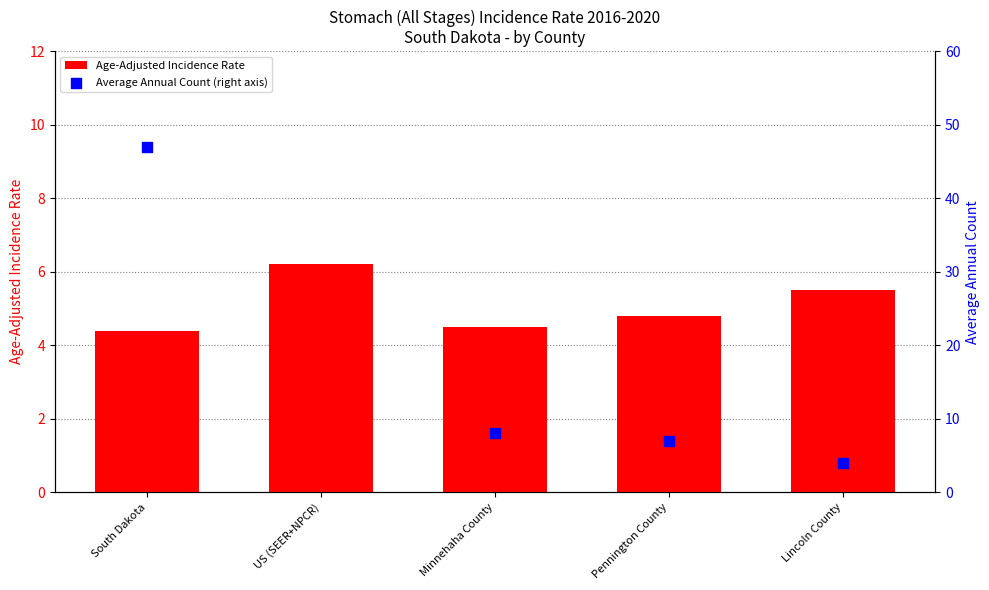

What is the difference between the maximum and second lowest values in the Age-Adjusted Incidence Rate series?

1.7